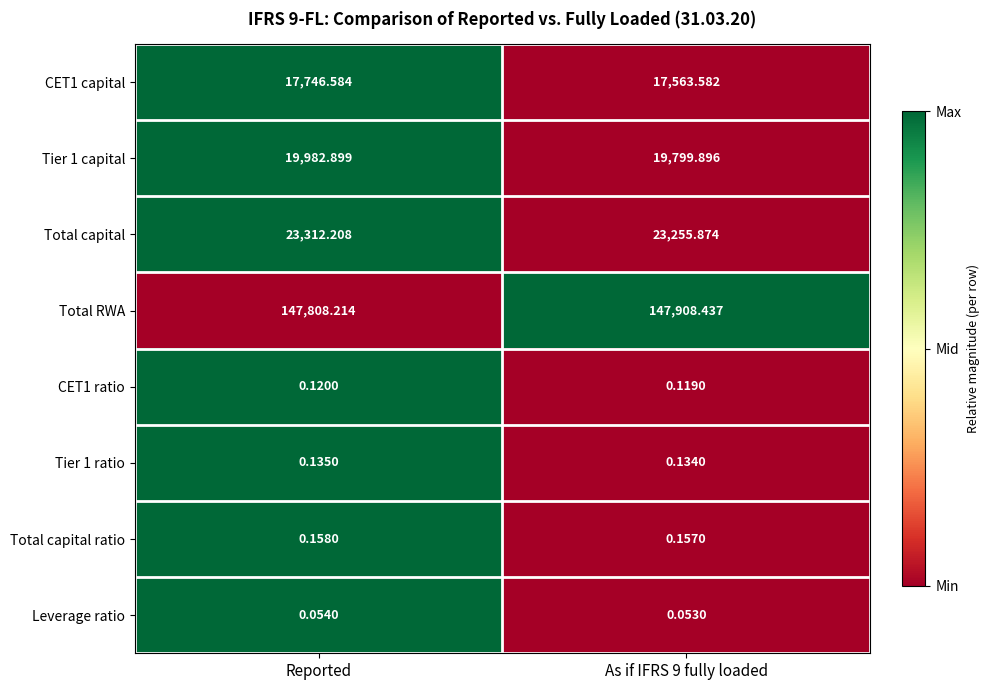

Is the value of Total RWA at As if IFRS 9 fully loaded greater than the value of Total capital ratio at Reported?

Yes